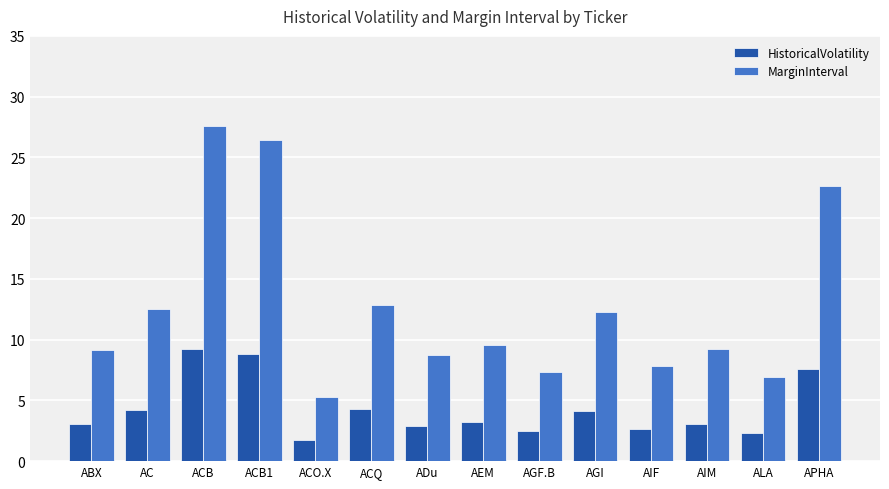

How many bars are there in each group?

2